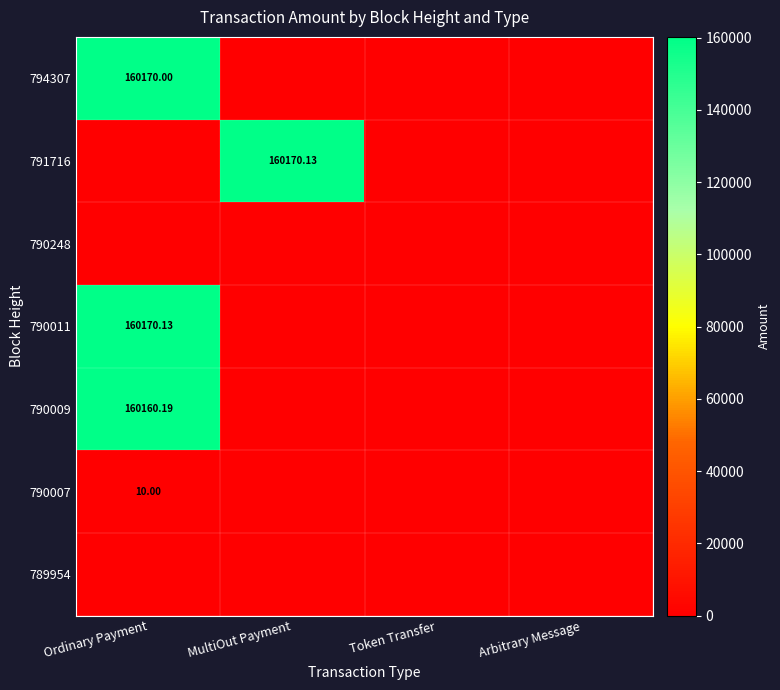

At which category does the chart reach its peak across all series?

MultiOut Payment